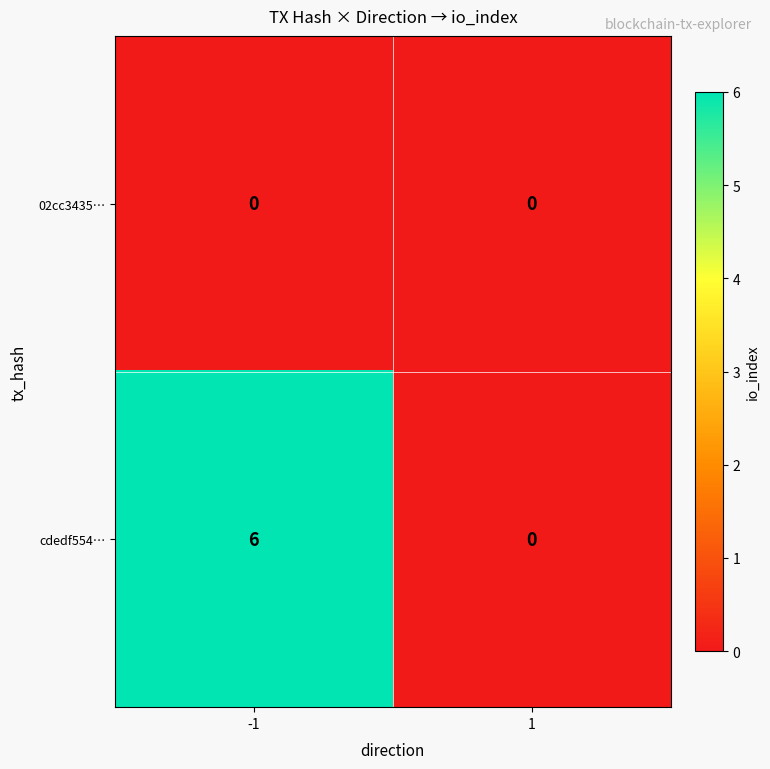

Reading left to right, extract all data points from this chart.

02cc3435…: -1=0	1=0
cdedf554…: -1=6	1=0